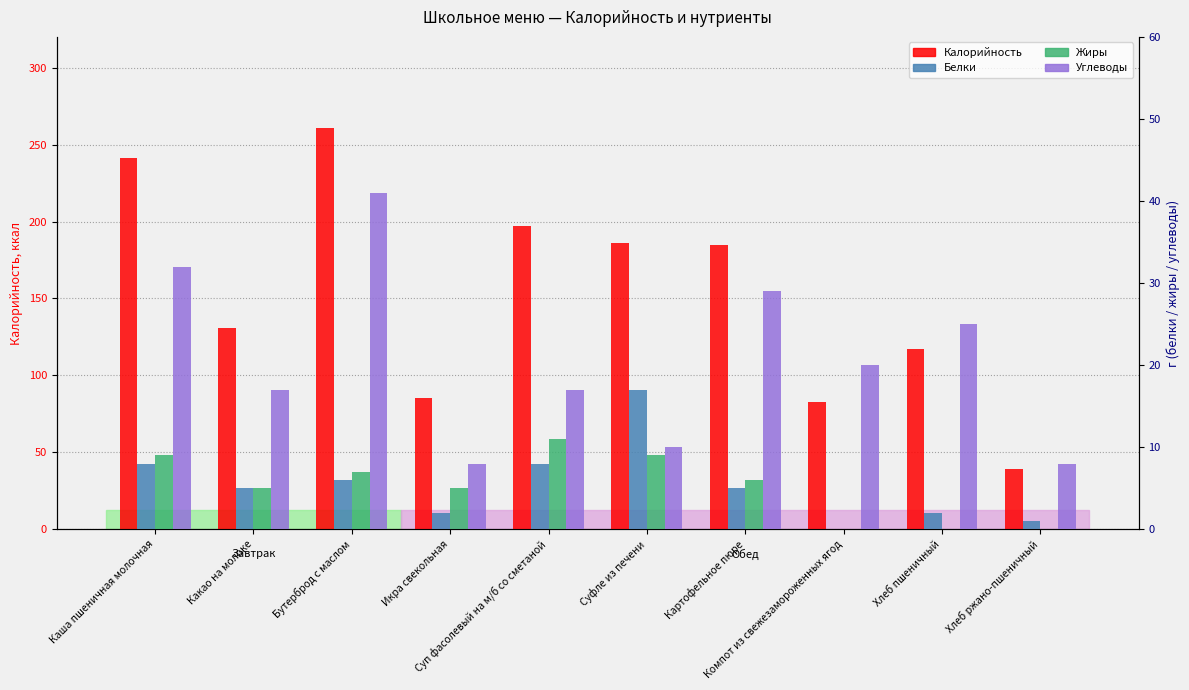

What position from the left is Хлеб пшеничный?

9